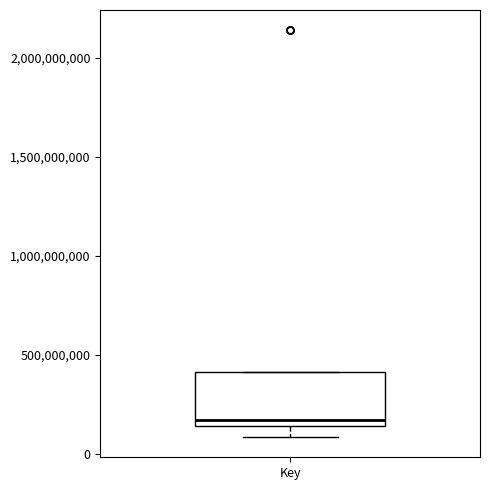

Where does the lower whisker of the box for Key end on the y-axis? The values are not printed on the chart, so give them approximately, as read against the axis.

100000000